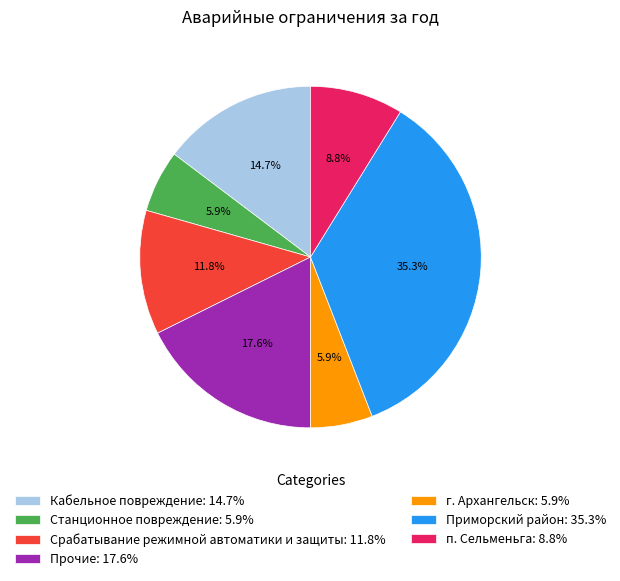

The п. Сельменьга slice represents 9% of the pie. True or false?

True